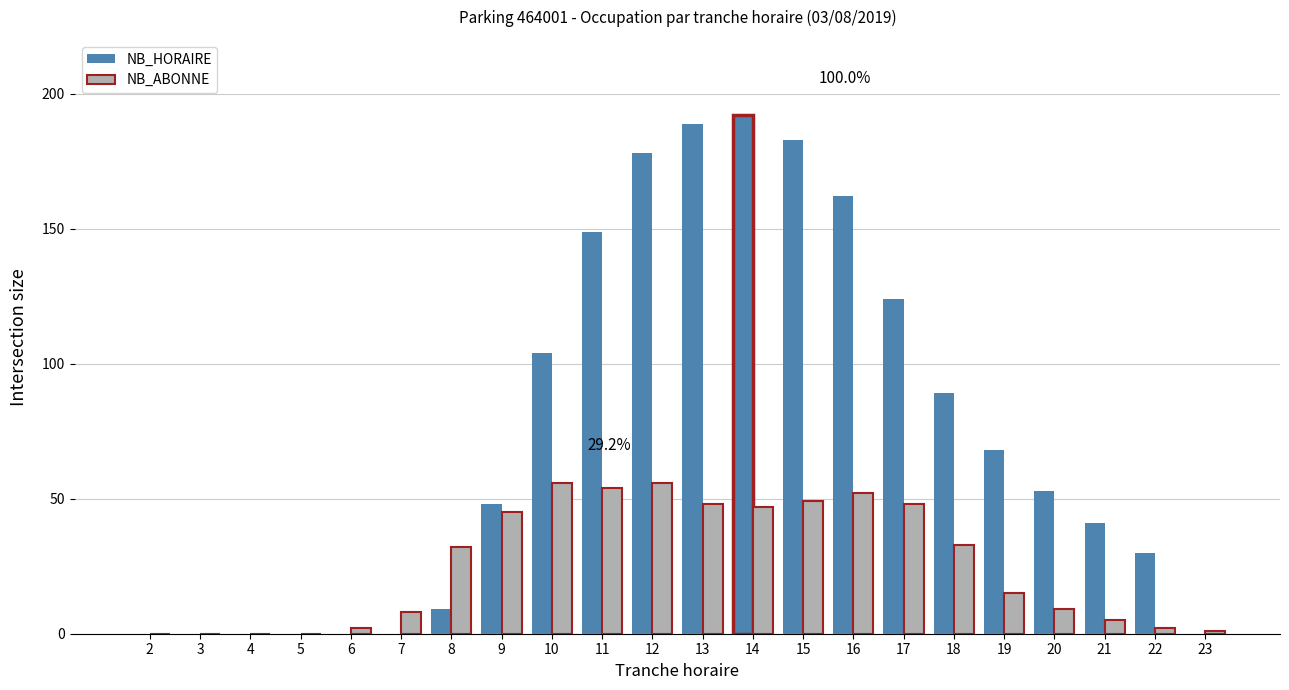

How many data points does each series have?

22